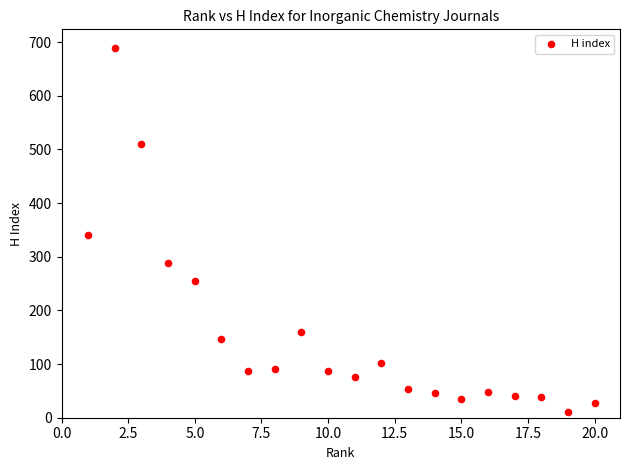

What Y value in the scatter plot is closest to 350?

340